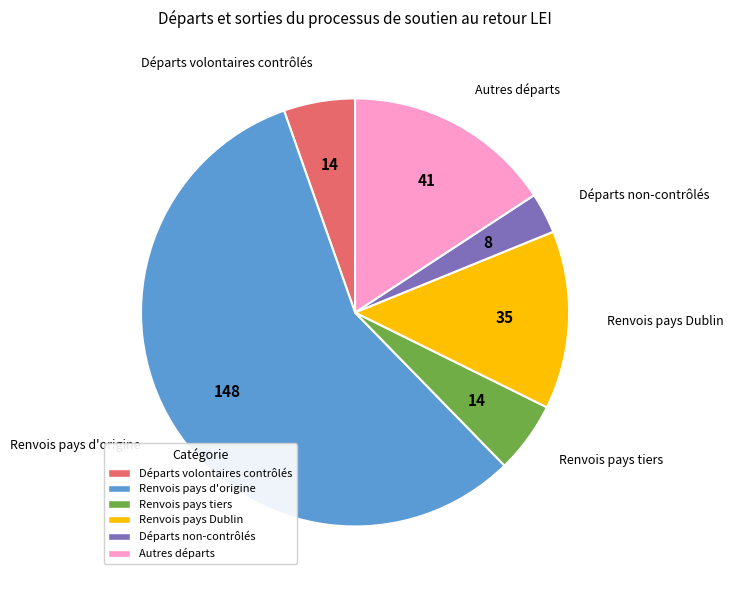

The Renvois pays tiers slice represents 18% of the pie. True or false?

False